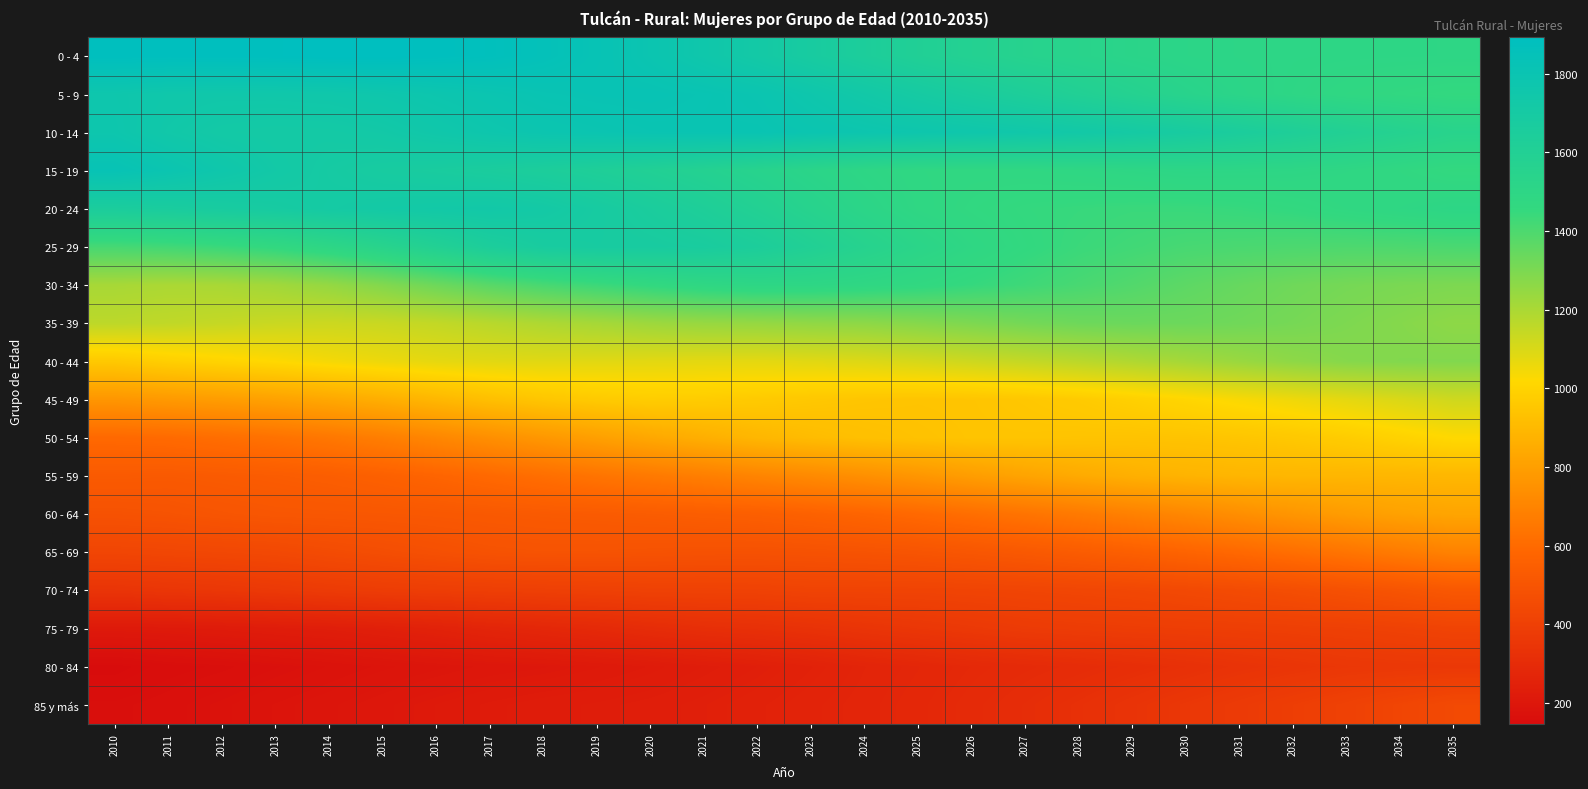

Reading left to right, extract all data points from this chart.

0 - 4: 2010=1888	2011=1884	2012=1885	2013=1888	2014=1892	2015=1892	2016=1886	2017=1874	2018=1852	2019=1823	2020=1792	2021=1756	2022=1719	2023=1681	2024=1644	2025=1608	2026=1582	2027=1557	2028=1541	2029=1525	2030=1514	2031=1506	2032=1501	2033=1499	2034=1498	2035=1496
5 - 9: 2010=1766	2011=1752	2012=1747	2013=1748	2014=1752	2015=1763	2016=1778	2017=1793	2018=1808	2019=1815	2020=1817	2021=1809	2022=1794	2023=1763	2024=1730	2025=1697	2026=1665	2027=1634	2028=1602	2029=1572	2030=1542	2031=1517	2032=1496	2033=1479	2034=1467	2035=1458
10 - 14: 2010=1772	2011=1740	2012=1720	2013=1712	2014=1715	2015=1727	2016=1749	2017=1769	2018=1785	2019=1794	2020=1803	2021=1804	2022=1806	2023=1791	2024=1779	2025=1768	2026=1758	2027=1745	2028=1728	2029=1706	2030=1682	2031=1655	2032=1626	2033=1597	2034=1570	2035=1543
15 - 19: 2010=1823	2011=1792	2012=1758	2013=1726	2014=1700	2015=1682	2016=1671	2017=1660	2018=1645	2019=1624	2020=1602	2021=1577	2022=1548	2023=1521	2024=1496	2025=1480	2026=1476	2027=1478	2028=1485	2029=1494	2030=1502	2031=1500	2032=1497	2033=1487	2034=1472	2035=1457
20 - 24: 2010=1655	2011=1666	2012=1679	2013=1691	2014=1706	2015=1718	2016=1727	2017=1732	2018=1718	2019=1689	2020=1658	2021=1628	2022=1591	2023=1551	2024=1514	2025=1485	2026=1467	2027=1453	2028=1446	2029=1440	2030=1441	2031=1447	2032=1458	2033=1473	2034=1487	2035=1500
25 - 29: 2010=1413	2011=1423	2012=1440	2013=1464	2014=1499	2015=1544	2016=1594	2017=1646	2018=1676	2019=1684	2020=1681	2021=1671	2022=1645	2023=1603	2024=1559	2025=1520	2026=1487	2027=1460	2028=1438	2029=1424	2030=1411	2031=1405	2032=1400	2033=1398	2034=1399	2035=1405
30 - 34: 2010=1206	2011=1198	2012=1203	2013=1219	2014=1246	2015=1285	2016=1330	2017=1374	2018=1409	2019=1435	2020=1461	2021=1483	2022=1497	2023=1494	2024=1483	2025=1468	2026=1449	2027=1430	2028=1409	2029=1388	2030=1364	2031=1344	2032=1326	2033=1312	2034=1303	2035=1297
35 - 39: 2010=1161	2011=1154	2012=1143	2013=1134	2014=1129	2015=1135	2016=1149	2017=1170	2018=1192	2019=1210	2020=1228	2021=1241	2022=1246	2023=1255	2024=1262	2025=1278	2026=1296	2027=1315	2028=1329	2029=1335	2030=1333	2031=1324	2032=1311	2033=1295	2034=1279	2035=1261
40 - 44: 2010=960	2011=983	2012=1002	2013=1020	2014=1041	2015=1058	2016=1073	2017=1082	2018=1085	2019=1083	2020=1080	2021=1077	2022=1076	2023=1083	2024=1092	2025=1108	2026=1126	2027=1145	2028=1165	2029=1188	2030=1212	2031=1236	2032=1261	2033=1278	2034=1286	2035=1287
45 - 49: 2010=767	2011=780	2012=793	2013=812	2014=834	2015=860	2016=892	2017=923	2018=948	2019=965	2020=975	2021=973	2022=965	2023=955	2024=946	2025=942	2026=944	2027=953	2028=967	2029=987	2030=1009	2031=1032	2032=1053	2033=1075	2034=1098	2035=1122
50 - 54: 2010=595	2011=601	2012=614	2013=630	2014=651	2015=677	2016=709	2017=741	2018=773	2019=804	2020=835	2021=863	2022=891	2023=911	2024=926	2025=935	2026=942	2027=943	2028=940	2029=938	2030=940	2031=947	2032=958	2033=974	2034=996	2035=1020
55 - 59: 2010=529	2011=526	2012=531	2013=537	2014=546	2015=559	2016=576	2017=596	2018=616	2019=638	2020=659	2021=679	2022=701	2023=722	2024=744	2025=768	2026=795	2027=820	2028=844	2029=865	2030=878	2031=886	2032=890	2033=889	2034=890	2035=892
60 - 64: 2010=488	2011=493	2012=503	2013=510	2014=512	2015=514	2016=518	2017=523	2018=528	2019=532	2020=538	2021=545	2022=551	2023=563	2024=578	2025=596	2026=616	2027=638	2028=661	2029=687	2030=712	2031=739	2032=766	2033=791	2034=811	2035=824
65 - 69: 2010=427	2011=432	2012=437	2013=443	2014=455	2015=466	2016=478	2017=489	2018=494	2019=493	2020=490	2021=486	2022=485	2023=488	2024=493	2025=500	2026=509	2027=521	2028=537	2029=553	2030=574	2031=594	2032=617	2033=641	2034=666	2035=692
70 - 74: 2010=343	2011=351	2012=357	2013=366	2014=376	2015=384	2016=389	2017=393	2018=398	2019=402	2020=407	2021=409	2022=410	2023=417	2024=417	2025=417	2026=420	2027=424	2028=429	2029=435	2030=444	2031=455	2032=467	2033=482	2034=498	2035=517
75 - 79: 2010=213	2011=216	2012=221	2013=228	2014=234	2015=243	2016=254	2017=268	2018=279	2019=291	2020=304	2021=316	2022=323	2023=332	2024=344	2025=355	2026=365	2027=376	2028=382	2029=386	2030=389	2031=392	2032=396	2033=401	2034=408	2035=418
80 - 84: 2010=147	2011=157	2012=162	2013=170	2014=178	2015=186	2016=193	2017=200	2018=204	2019=211	2020=219	2021=229	2022=239	2023=252	2024=266	2025=276	2026=287	2027=295	2028=303	2029=313	2030=324	2031=337	2032=347	2033=357	2034=361	2035=363
85 y más: 2010=162	2011=168	2012=176	2013=185	2014=193	2015=203	2016=212	2017=220	2018=226	2019=230	2020=235	2021=242	2022=251	2023=261	2024=270	2025=281	2026=294	2027=308	2028=323	2029=340	2030=357	2031=373	2032=389	2033=406	2034=426	2035=447